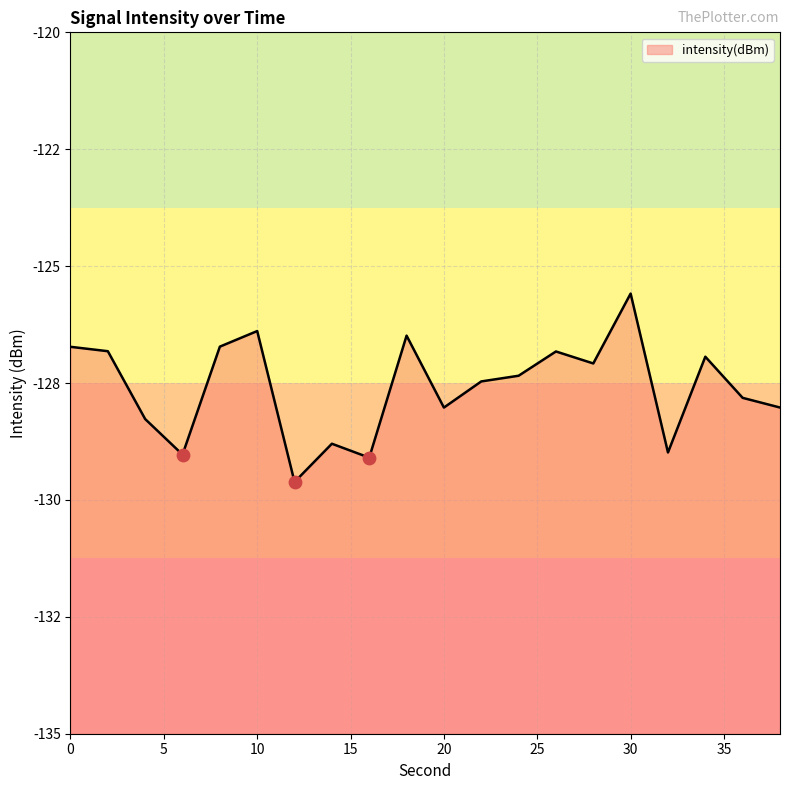

Which has a higher value, 24 or 10?

10